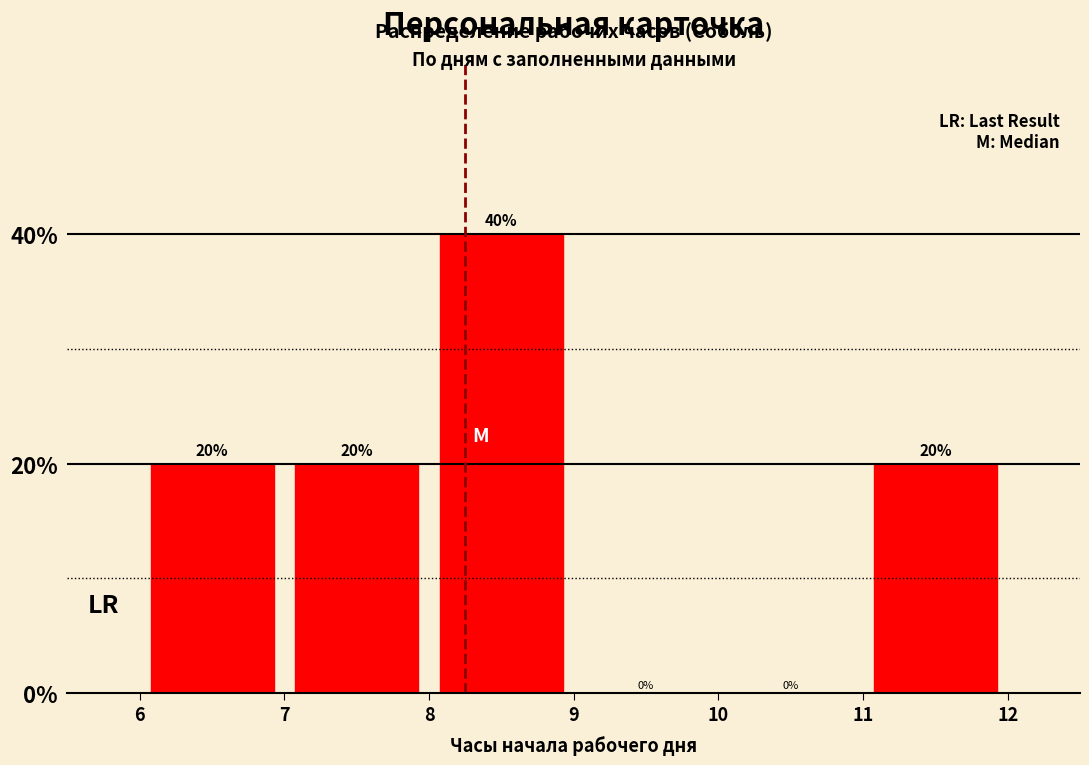

Reading left to right, transcribe this chart: for each bar, give the range it covers on the x-axis and its height.

6 to 7: 20
7 to 8: 20
8 to 9: 40
9 to 10: 0
10 to 11: 0
11 to 12: 20